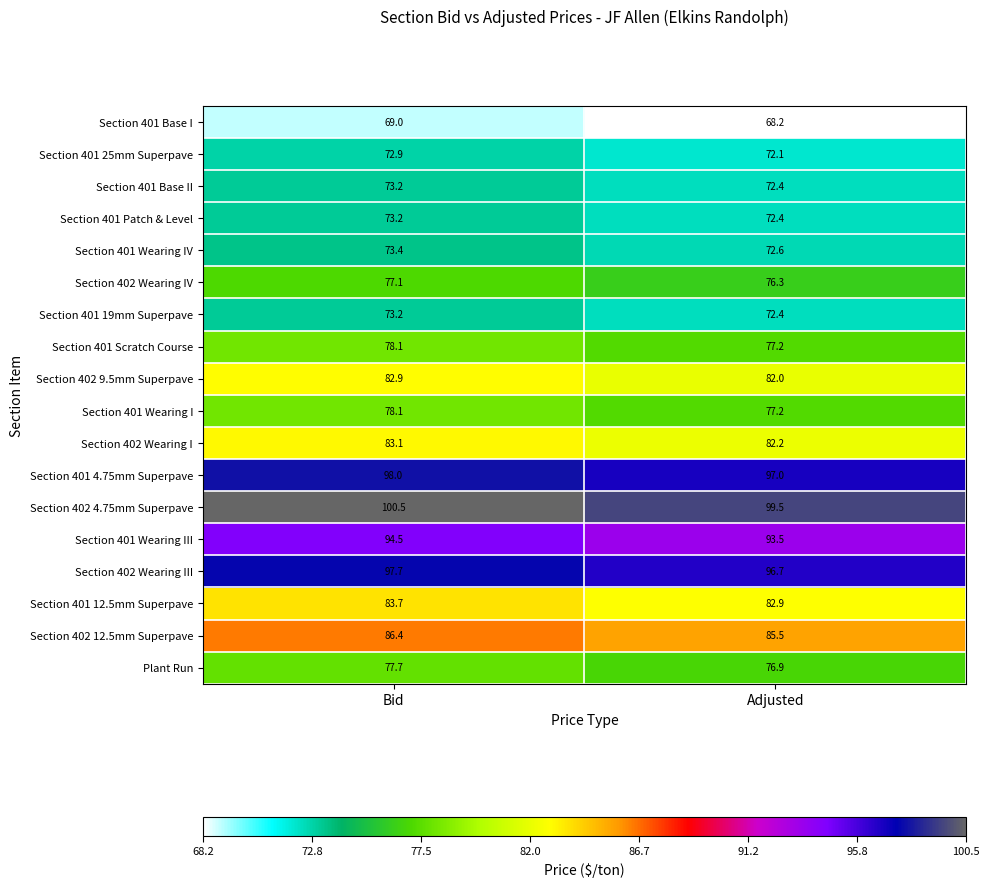

The Section 402 9.5mm Superpave series shows 82.0 at Adjusted. True or false?

True